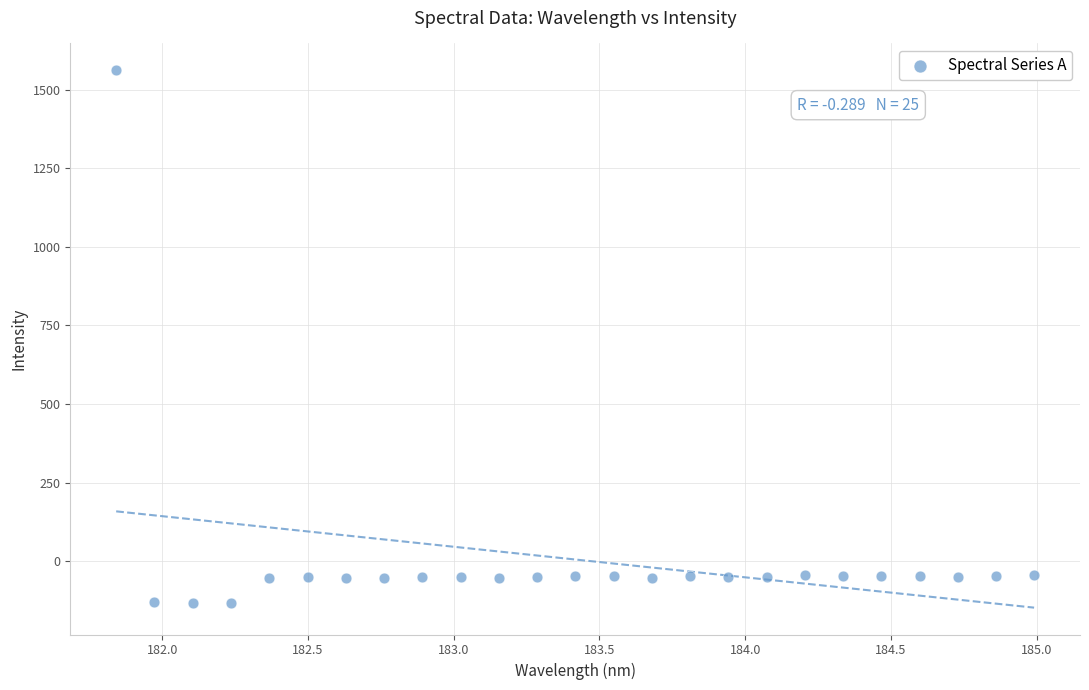

What is the range of X values (max minus min)?

3.1